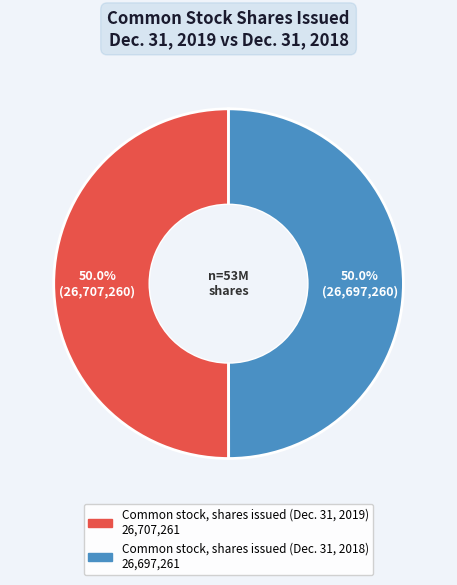

How many slices are in this pie chart?

2